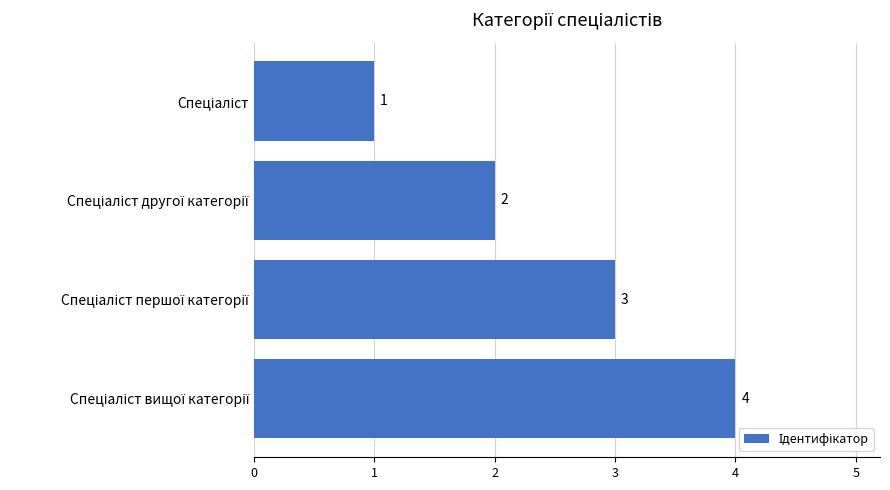

What is the greatest value displayed?

4